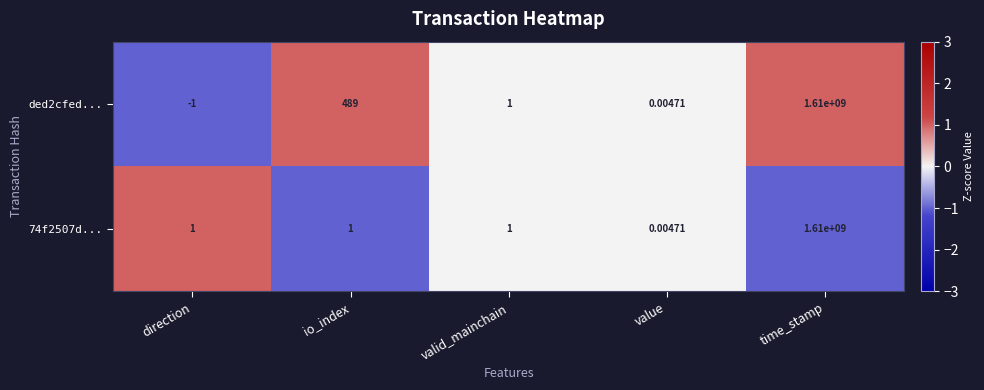

How many values in the 74f2507d... series are below 1?

1